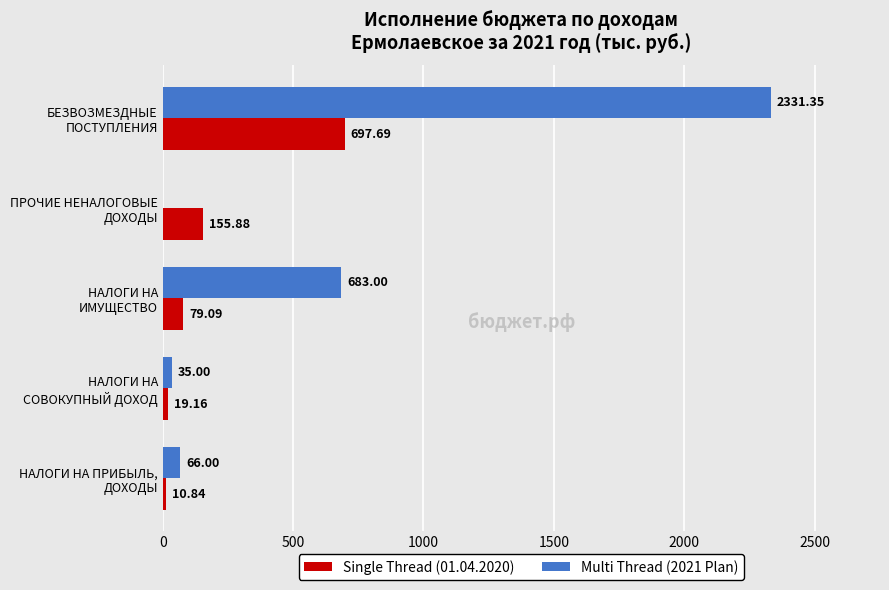

Count the number of data series in this chart.

2